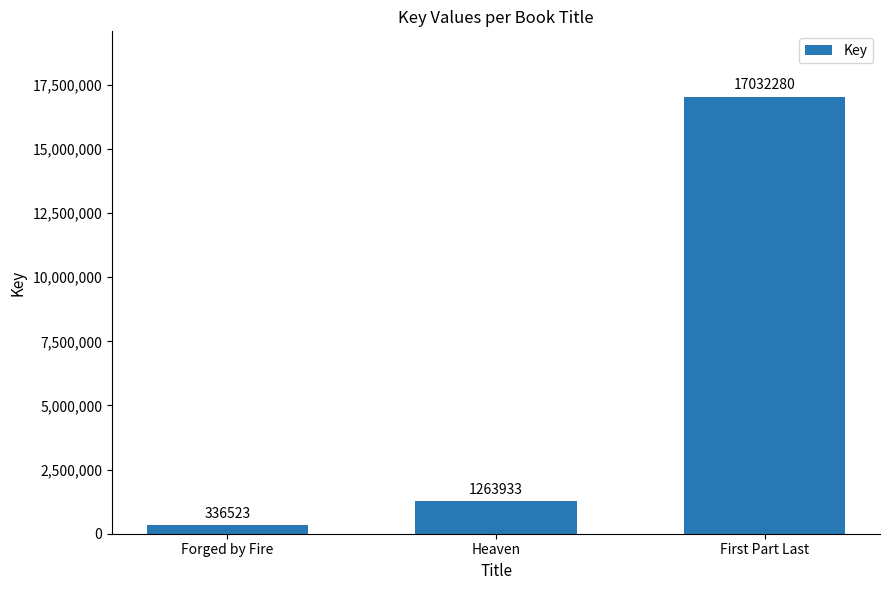

The value at First Part Last is 17032280. True or false?

True